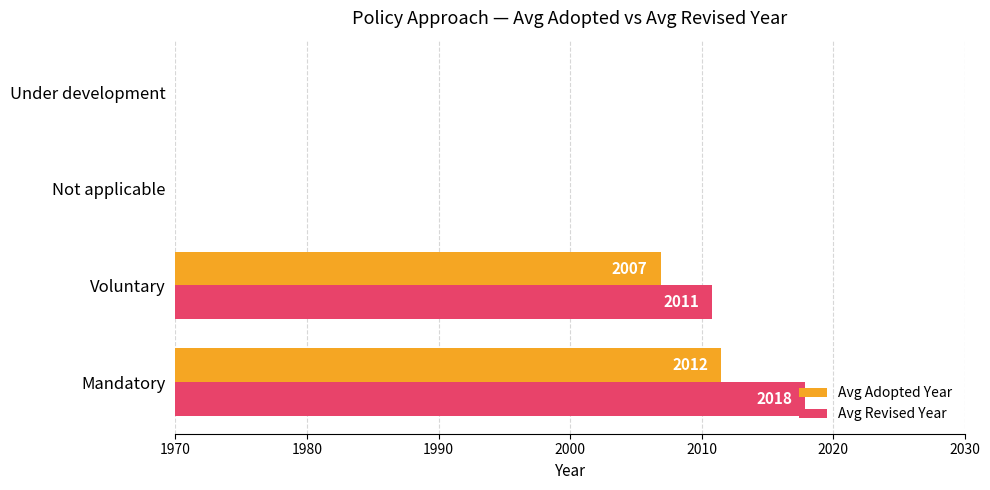

What is the value of the Avg Revised Year bar at the 2nd from the left?

2010.8